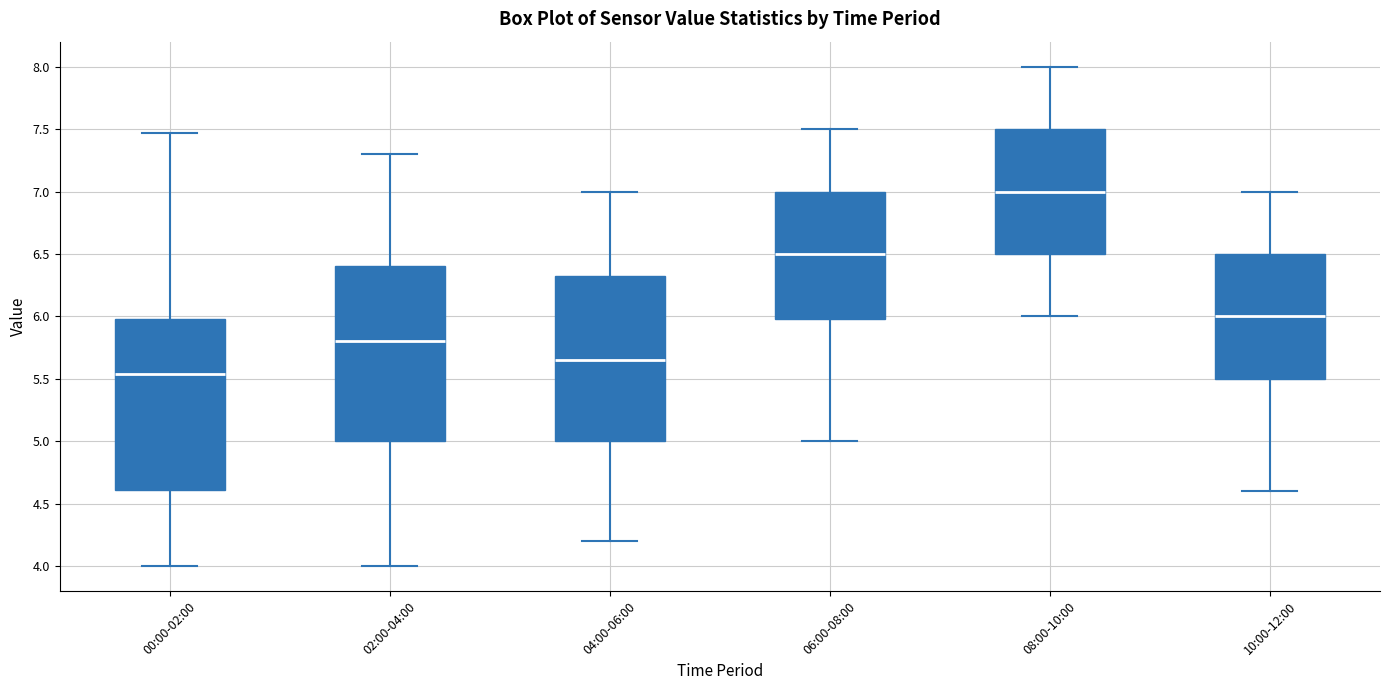

Where does the median line of the box for 00:00-02:00 sit on the y-axis? The values are not printed on the chart, so give them approximately, as read against the axis.

5.55